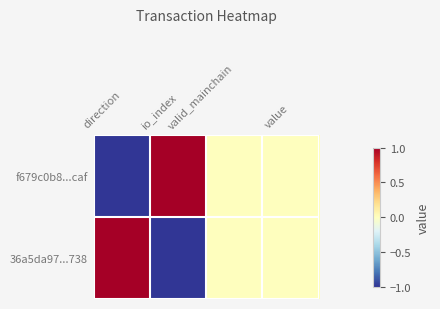

Which has a higher value, value or direction?

value